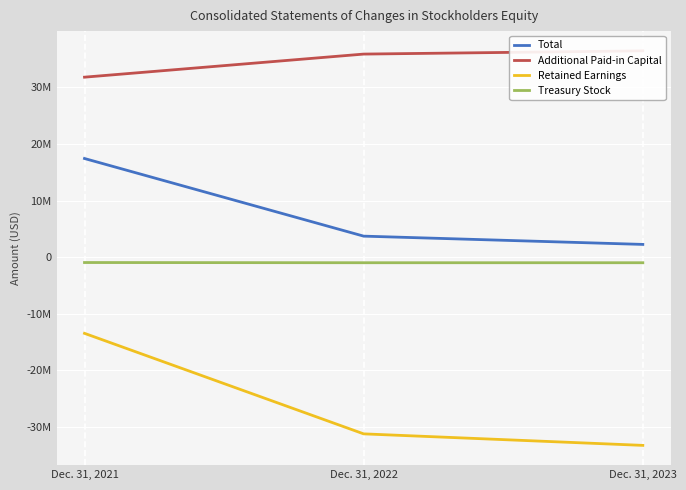

What is the value of the Additional Paid-in Capital point at the 1st from the left?

31806458